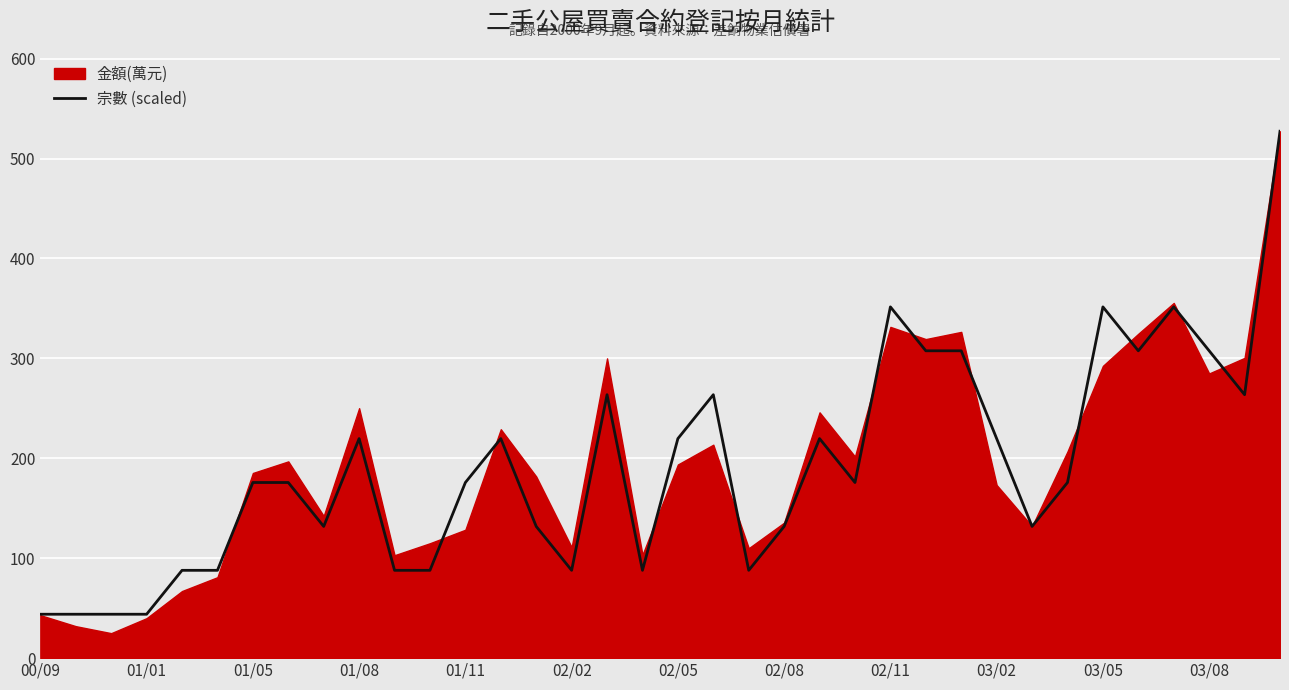

What is the highest value of the 宗數 (scaled) series?

527.3